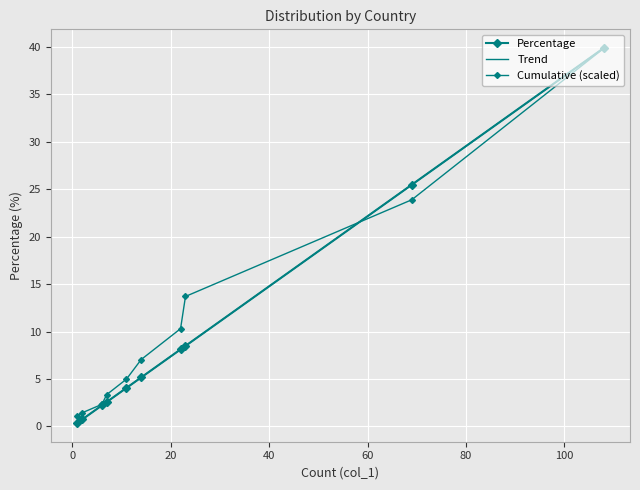

How many data points are less than 5?

5